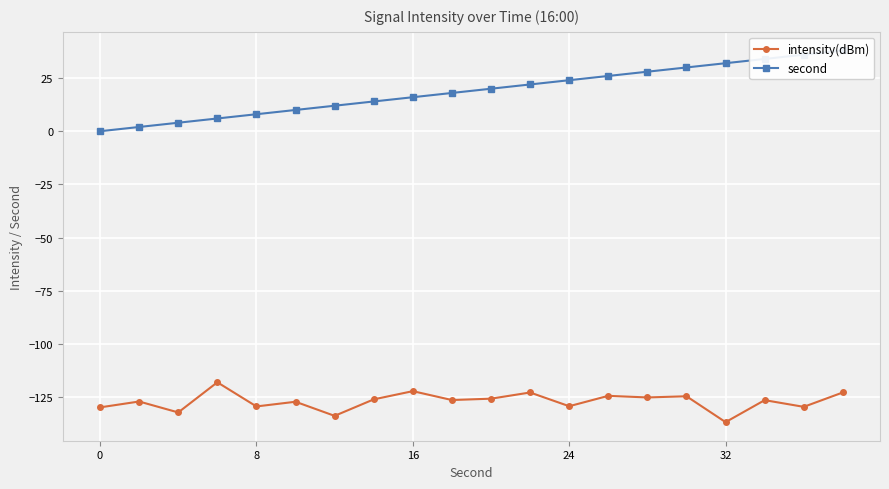

In intensity(dBm), how many points are lower than both neighbors (excluding endpoints)?

8